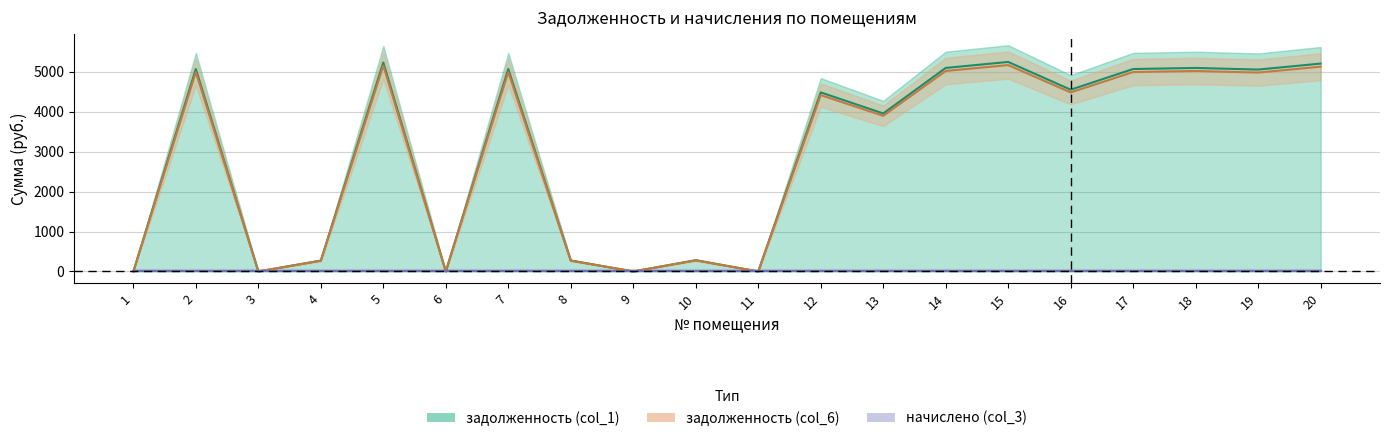

True or false: задолженность (col_1) and задолженность (col_6) cross at least once.

False